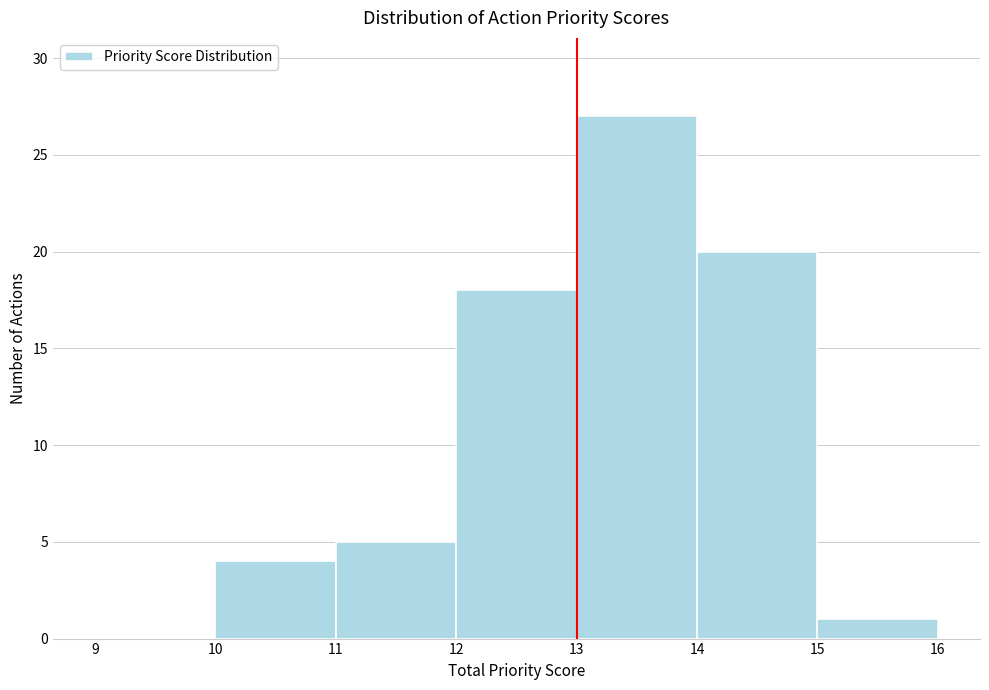

Reading left to right, list every bar in this chart as the range it spans on the x-axis followed by its height. The values are not printed on the chart, so give them approximately, as read against the axis.

9 to 10: 0
10 to 11: 4
11 to 12: 5
12 to 13: 18
13 to 14: 27
14 to 15: 20
15 to 16: 1